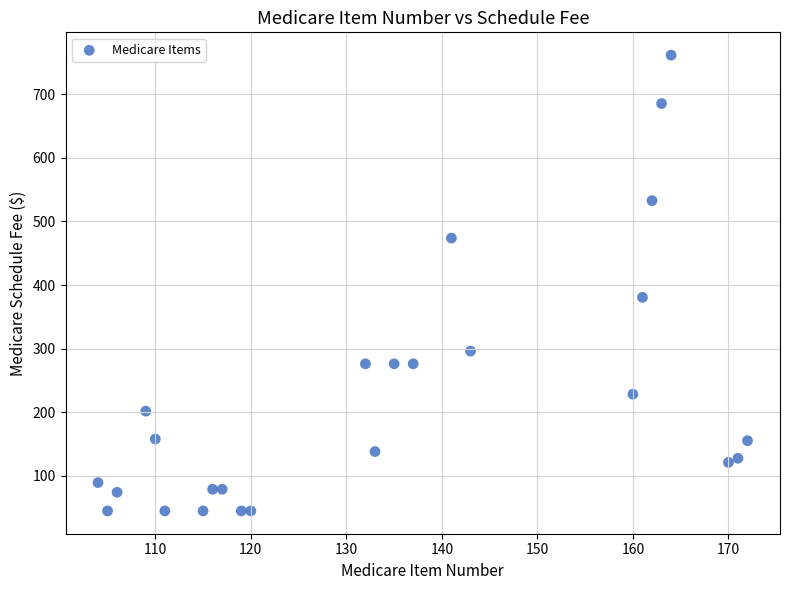

What Y value in the scatter plot is closest to 403?

380.7